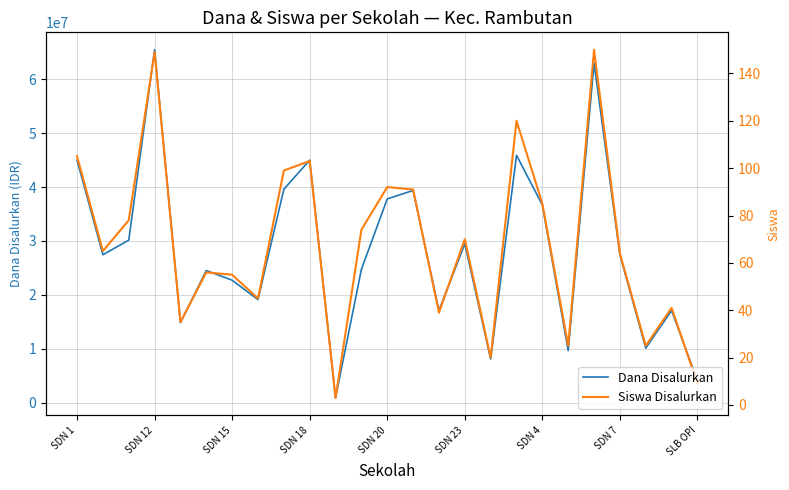

What is the highest value of the Siswa Disalurkan series?

150